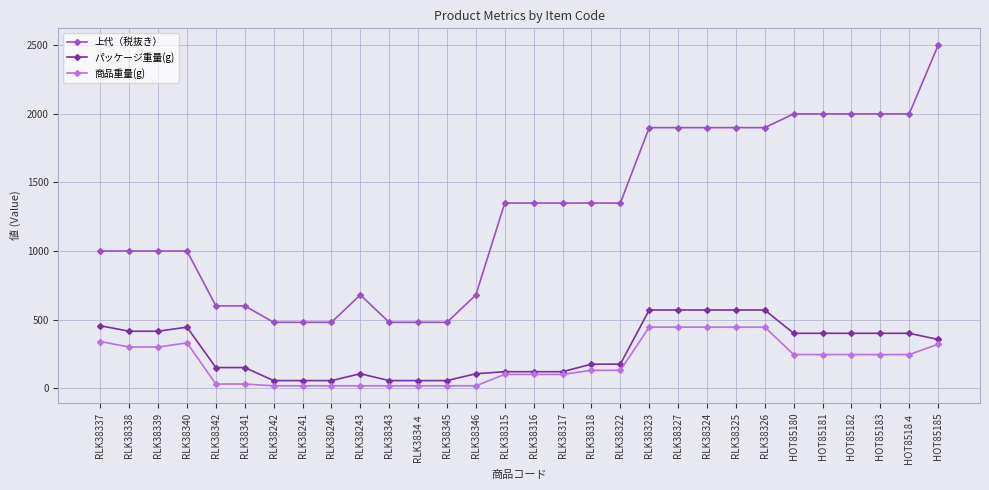

Rank the series at RLK38240 from highest to lowest value.

上代（税抜き）, パッケージ重量(g), 商品重量(g)